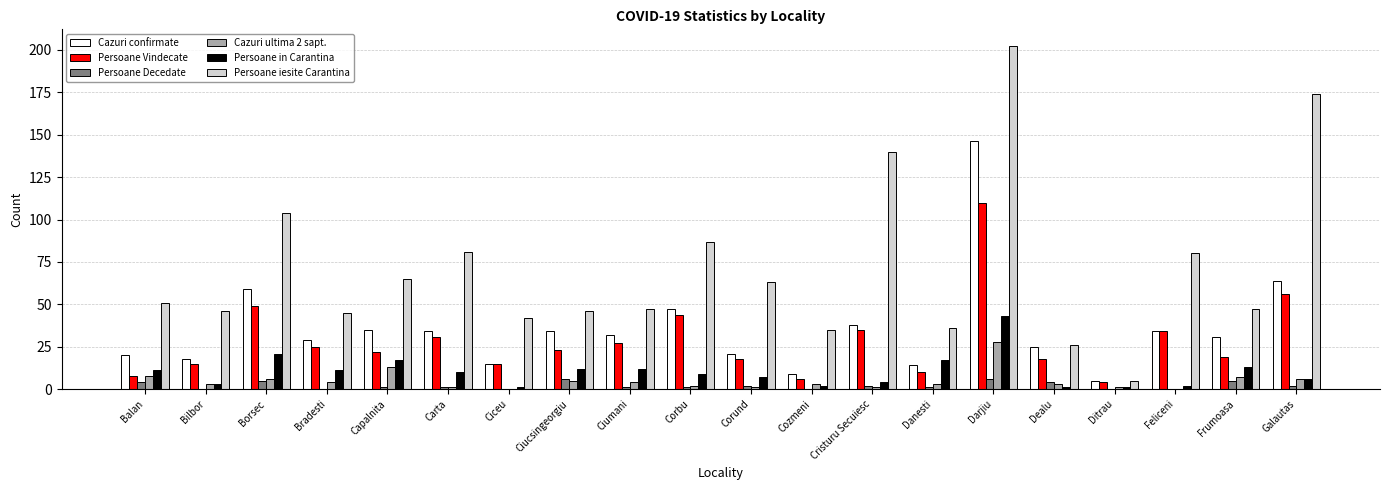

At which label does Cazuri ultima 2 sapt. first exceed 3?

Balan